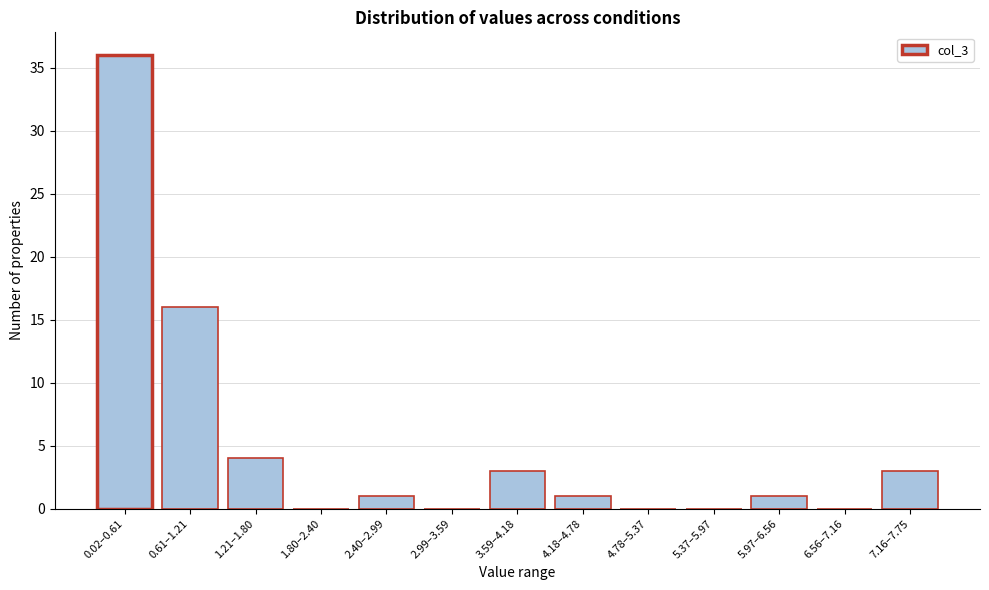

Reading right to left, what are all the values shown in this chart?

7.16–7.75=3	6.56–7.16=0	5.97–6.56=1	5.37–5.97=0	4.78–5.37=0	4.18–4.78=1	3.59–4.18=3	2.99–3.59=0	2.40–2.99=1	1.80–2.40=0	1.21–1.80=4	0.61–1.21=16	0.02–0.61=36